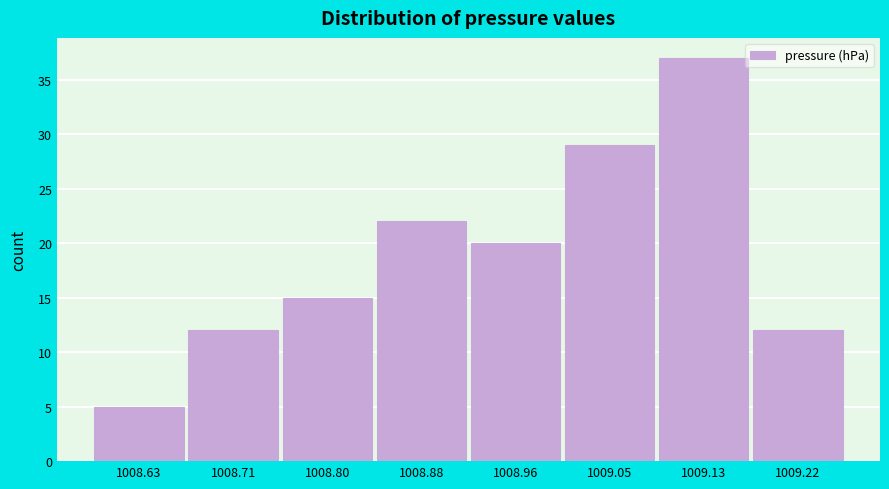

Reading left to right, list all the values displayed in this chart.

1008.63=5	1008.71=12	1008.80=15	1008.88=22	1008.96=20	1009.05=29	1009.13=37	1009.22=12